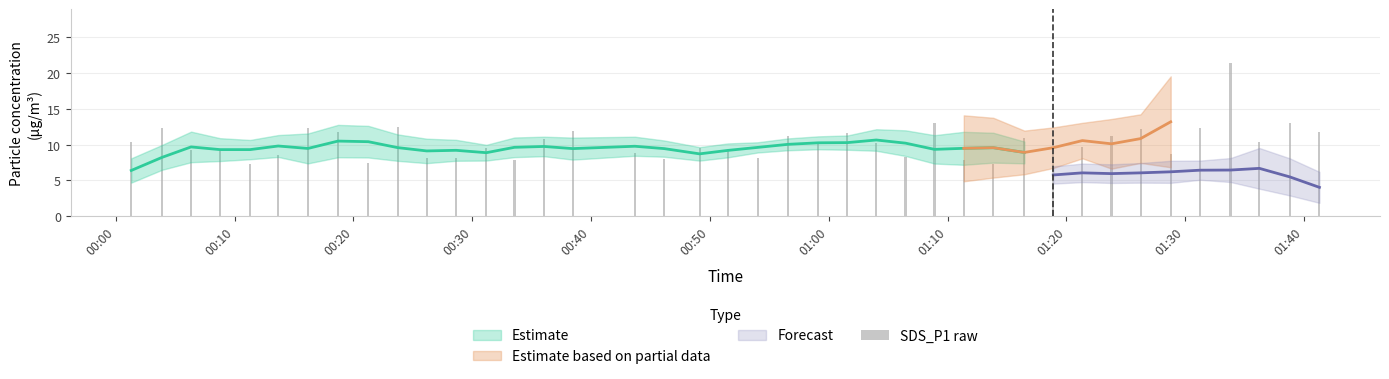

What is the greatest value displayed?

21.4